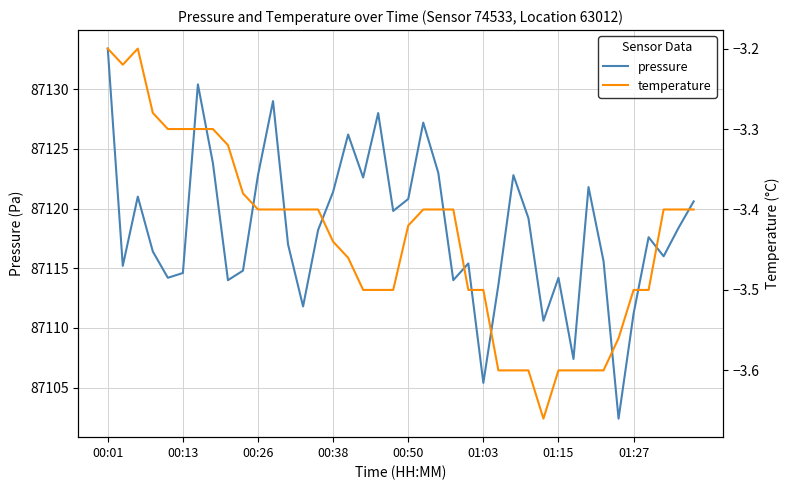

True or false: temperature and pressure cross at least once.

False